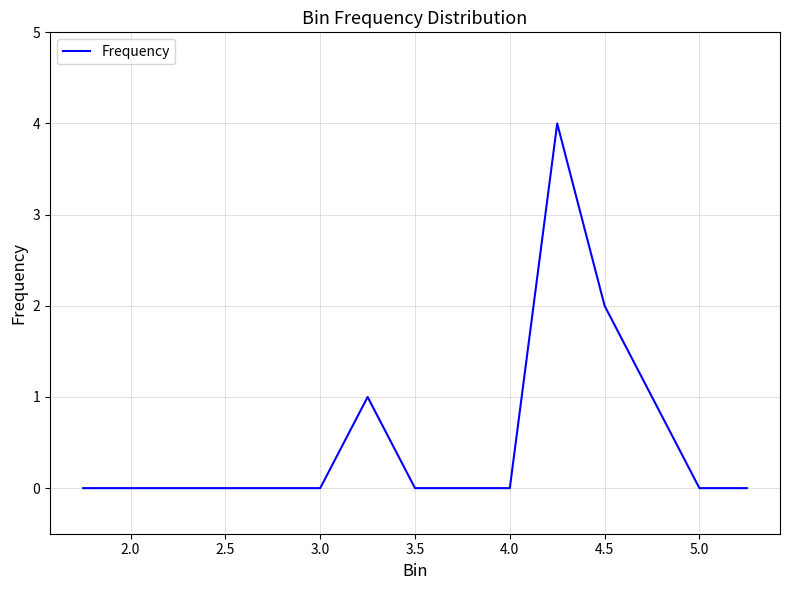

What is the difference between the maximum and minimum values?

4